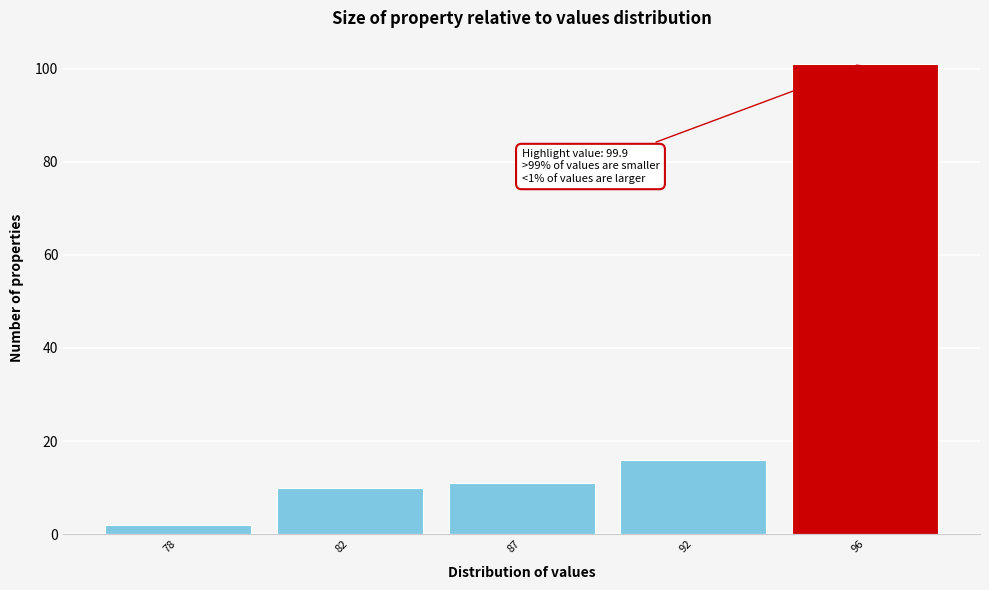

Reading left to right, list all the values displayed in this chart.

78=2	82=10	87=11	92=16	96=101